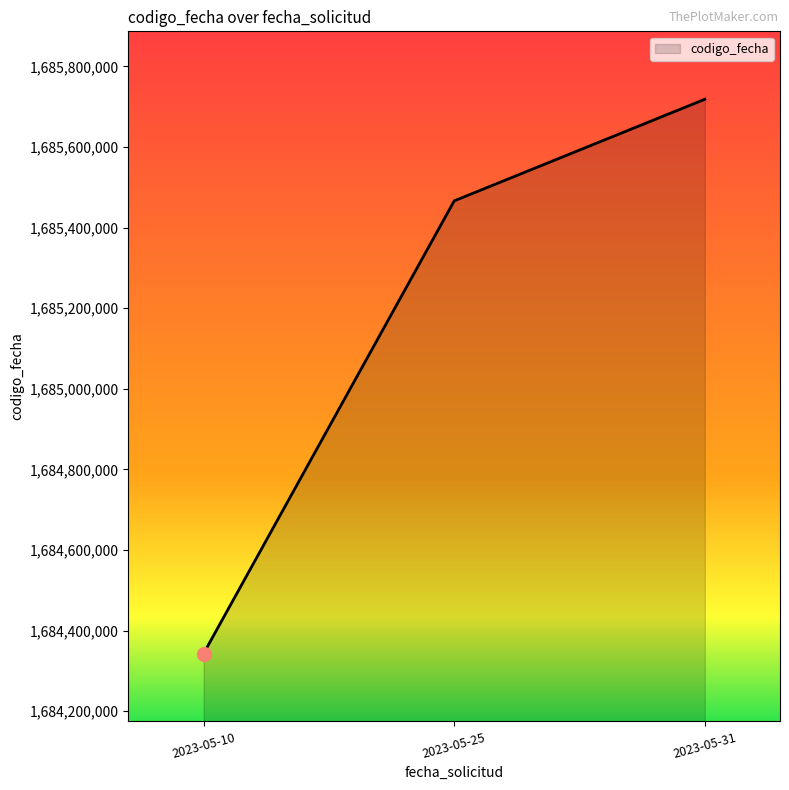

How many series are shown in this chart?

1